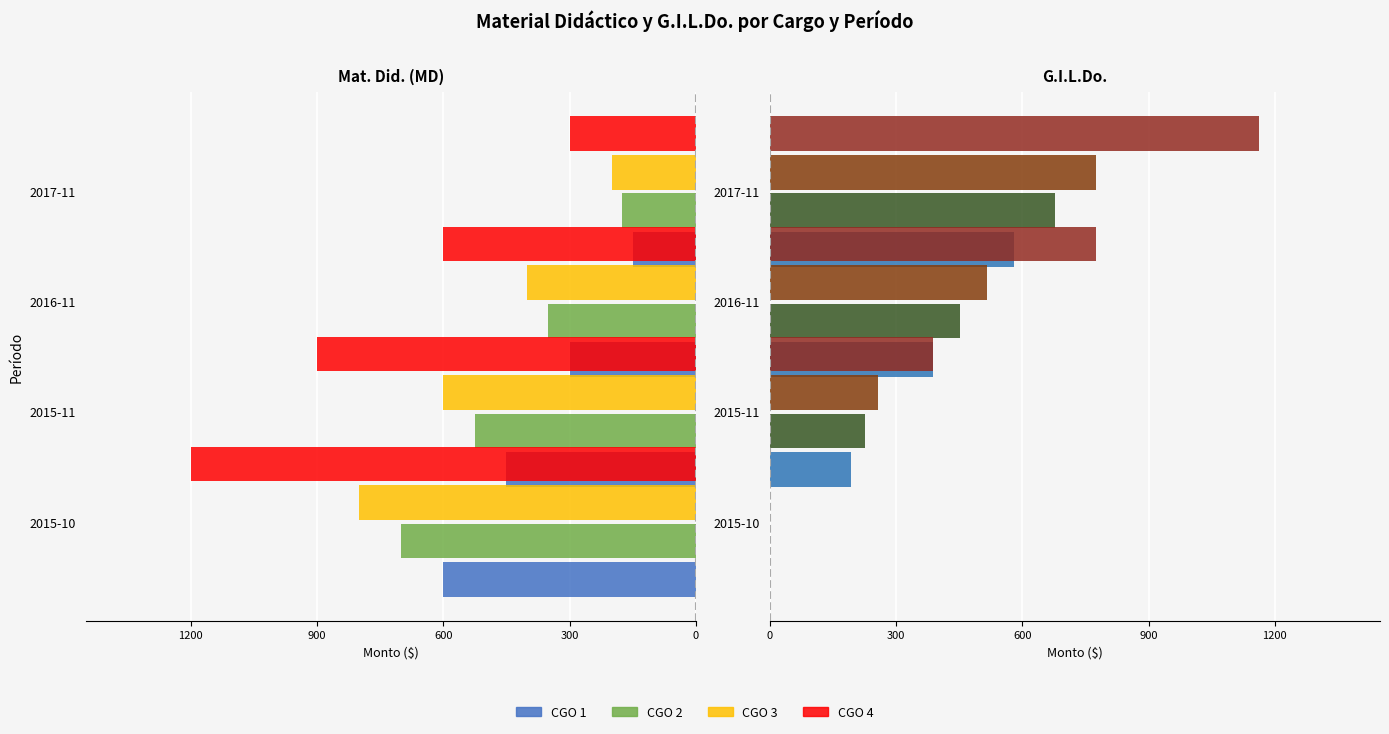

Is it true that CGO 3 equals -200 at 2017-11?

True